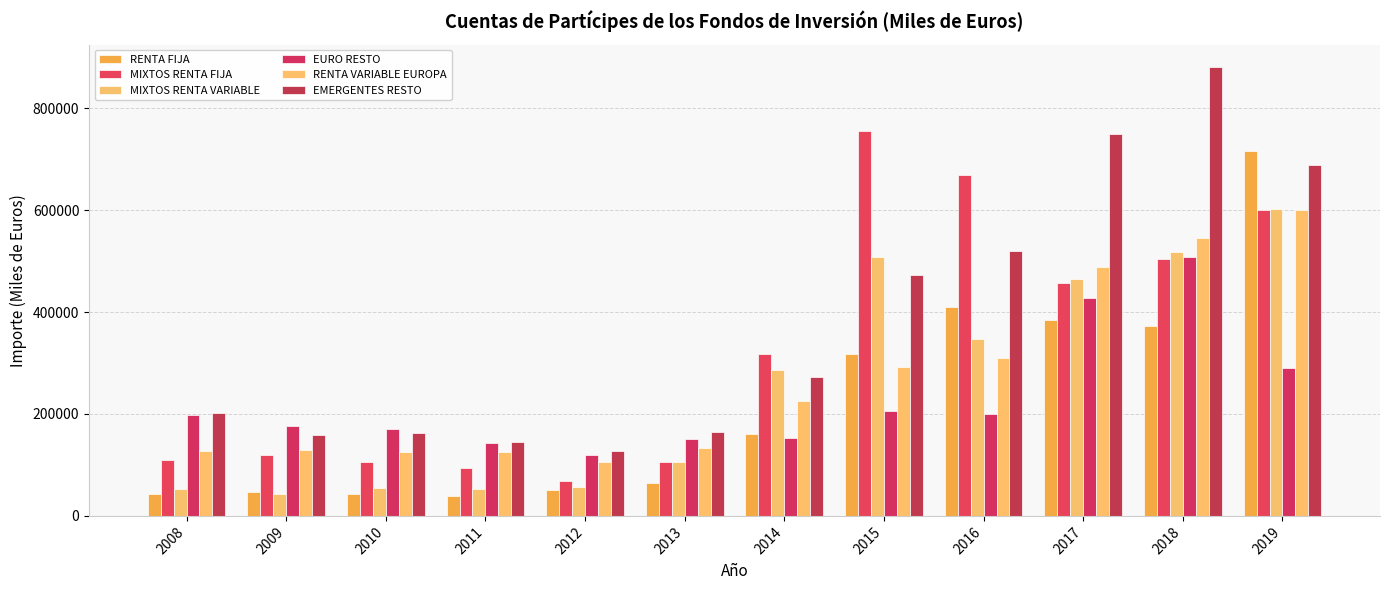

The value of MIXTOS RENTA FIJA at 2009 is 202334. True or false?

False